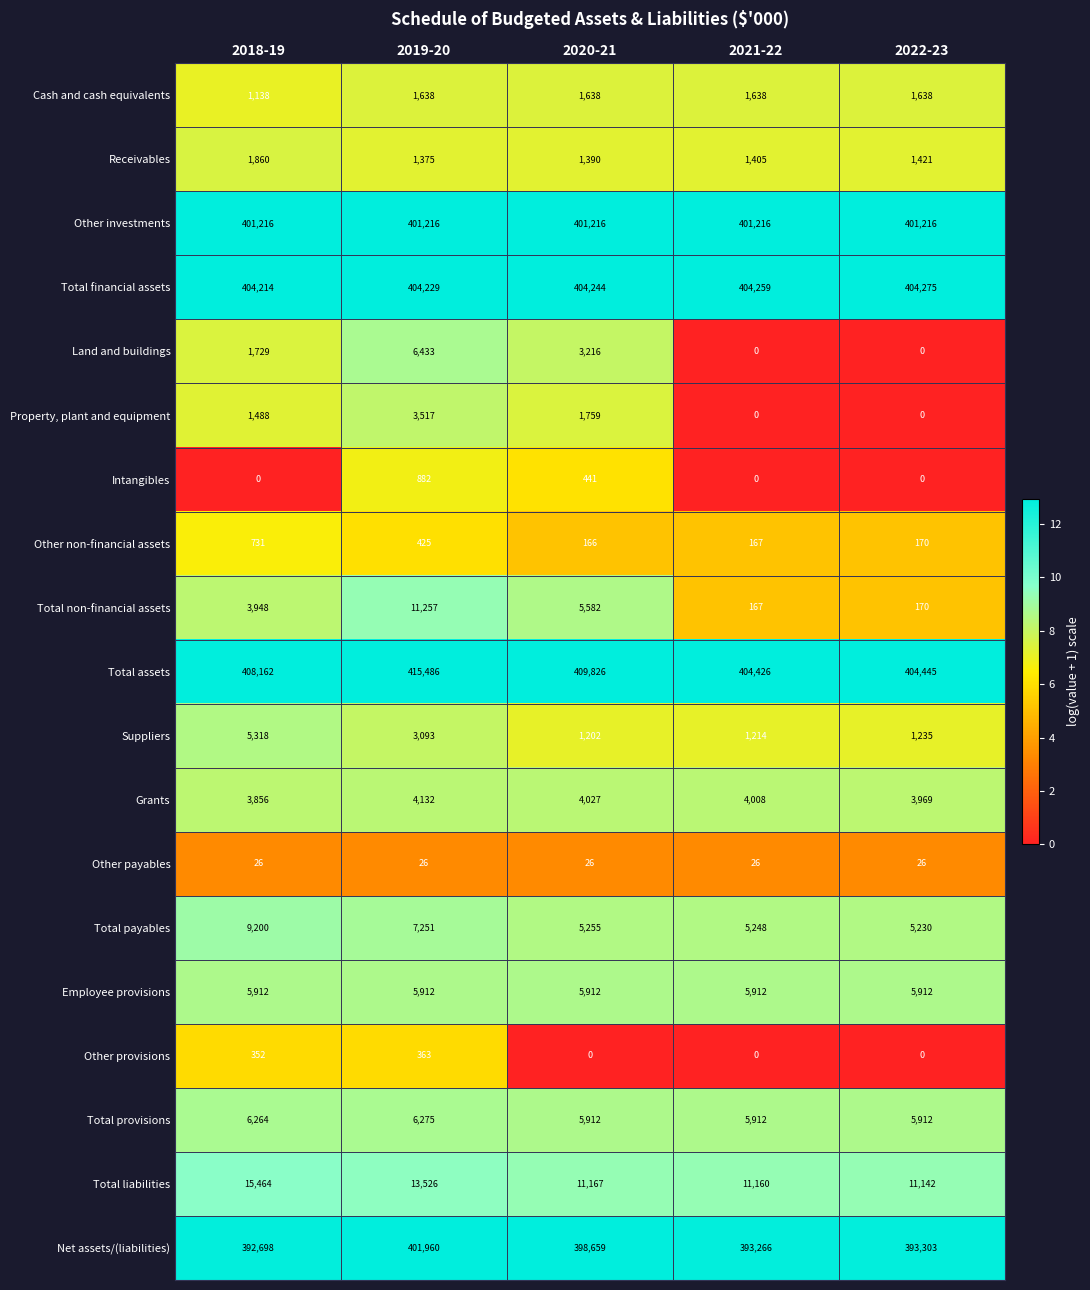

How many categories are shown in the chart?

5